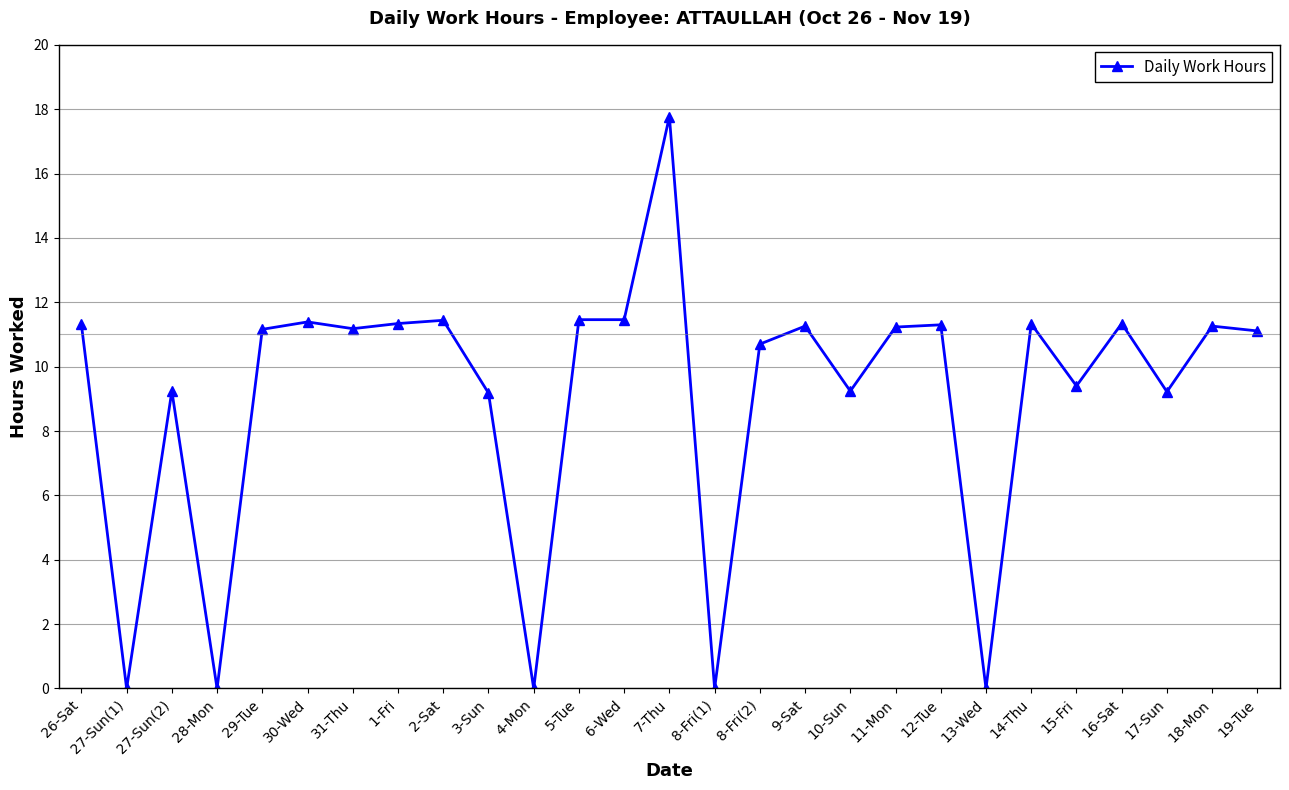

How many series are shown in this chart?

1